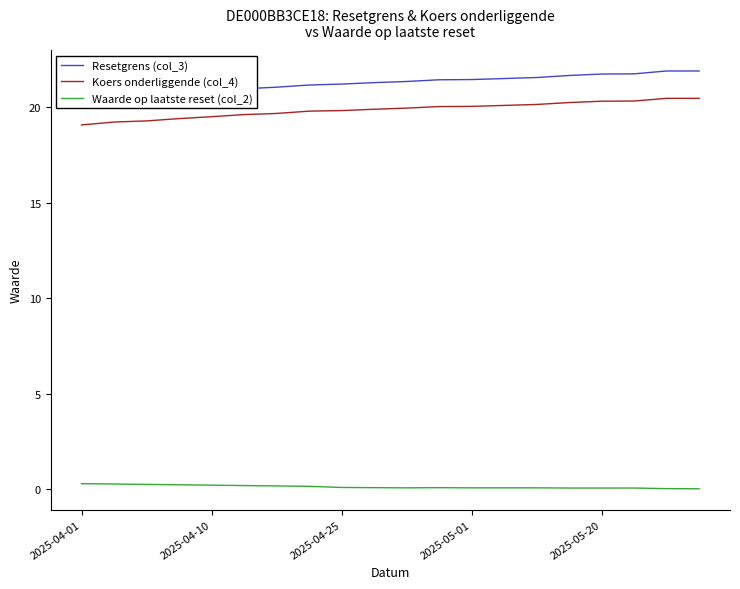

True or false: Waarde op laatste reset (col_2) and Koers onderliggende (col_4) cross at least once.

False